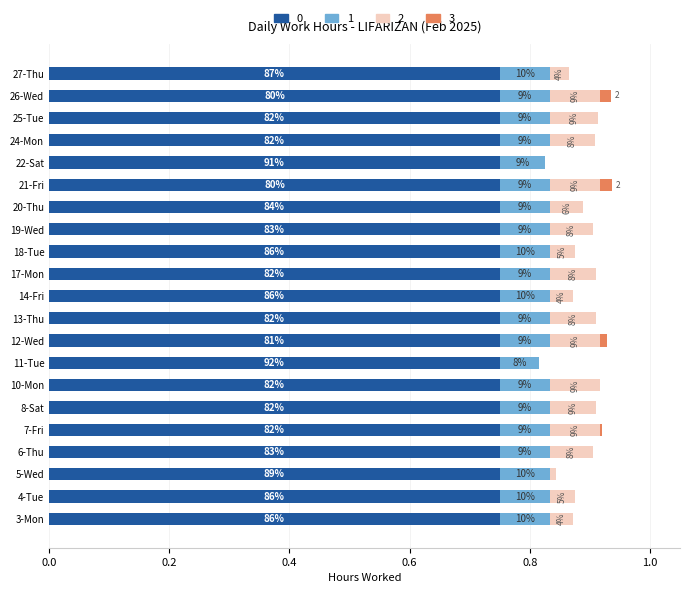

Are the bars horizontal?

Yes